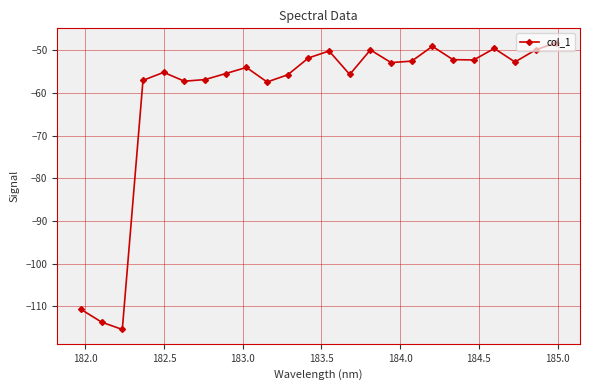

What is the minimum value shown in the chart?

-115.5